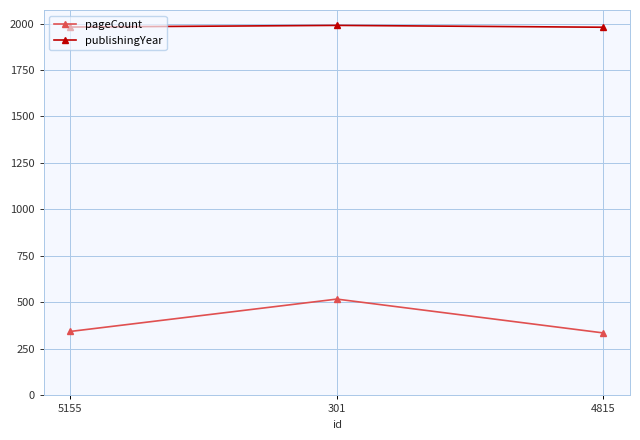

At which label is pageCount closest to 427?

5155